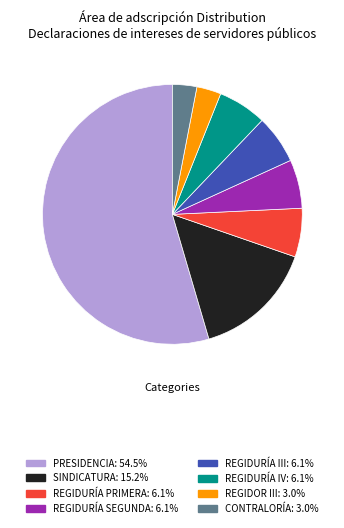

What is the largest slice in the pie chart?

PRESIDENCIA